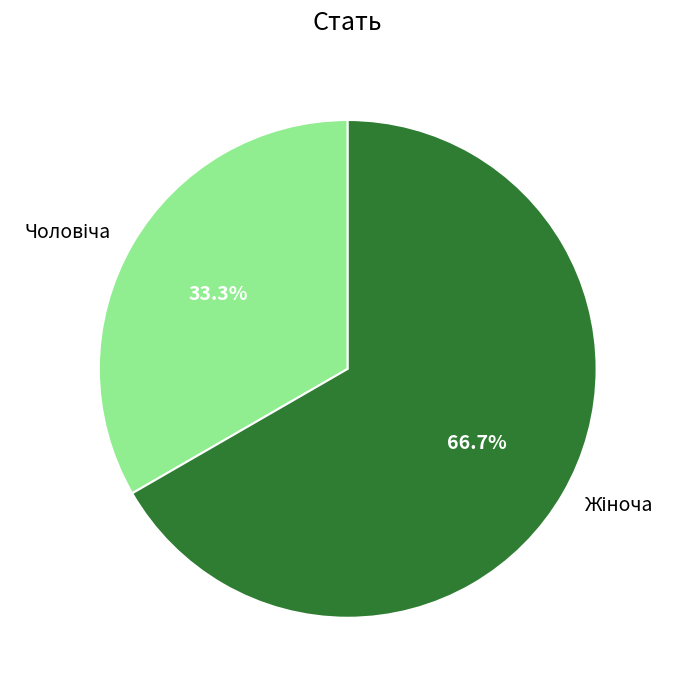

Does any single category account for the majority?

Yes